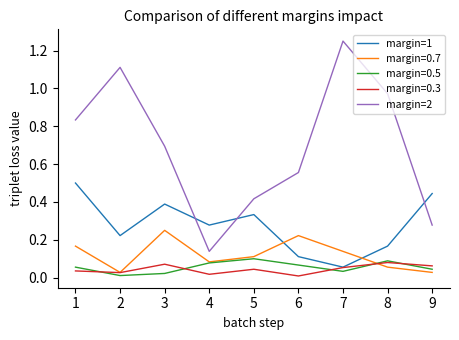

How many lines are shown in the chart?

5